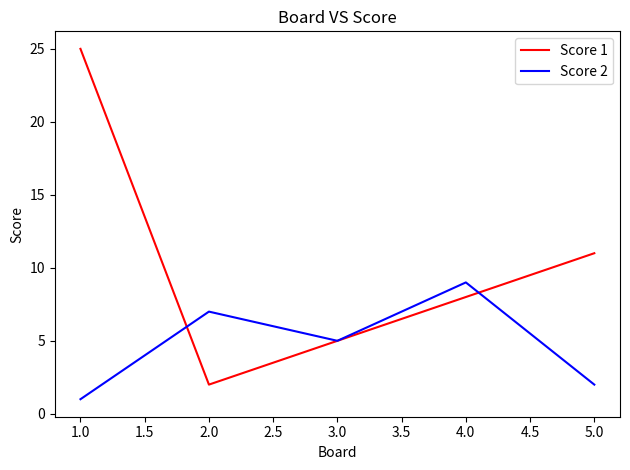

Which series has the largest range (max minus min)?

Score 1